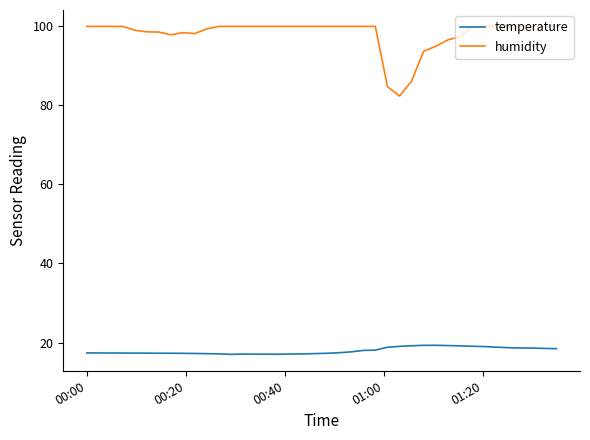

True or false: temperature and humidity cross at least once.

False